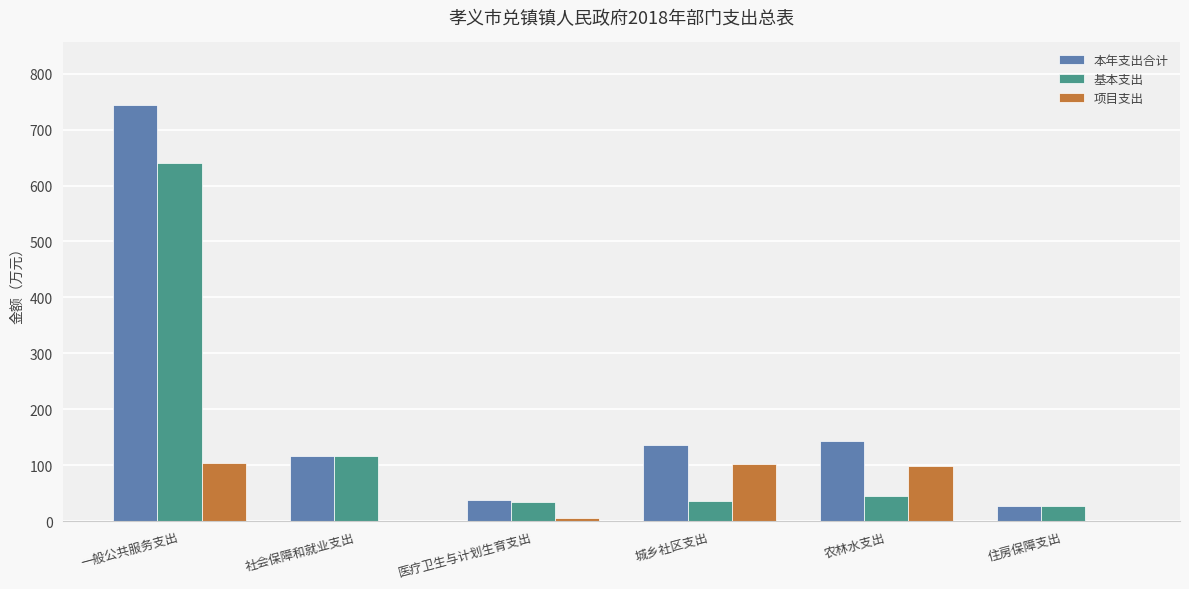

Which series changed the most between 医疗卫生与计划生育支出 and 住房保障支出?

本年支出合计